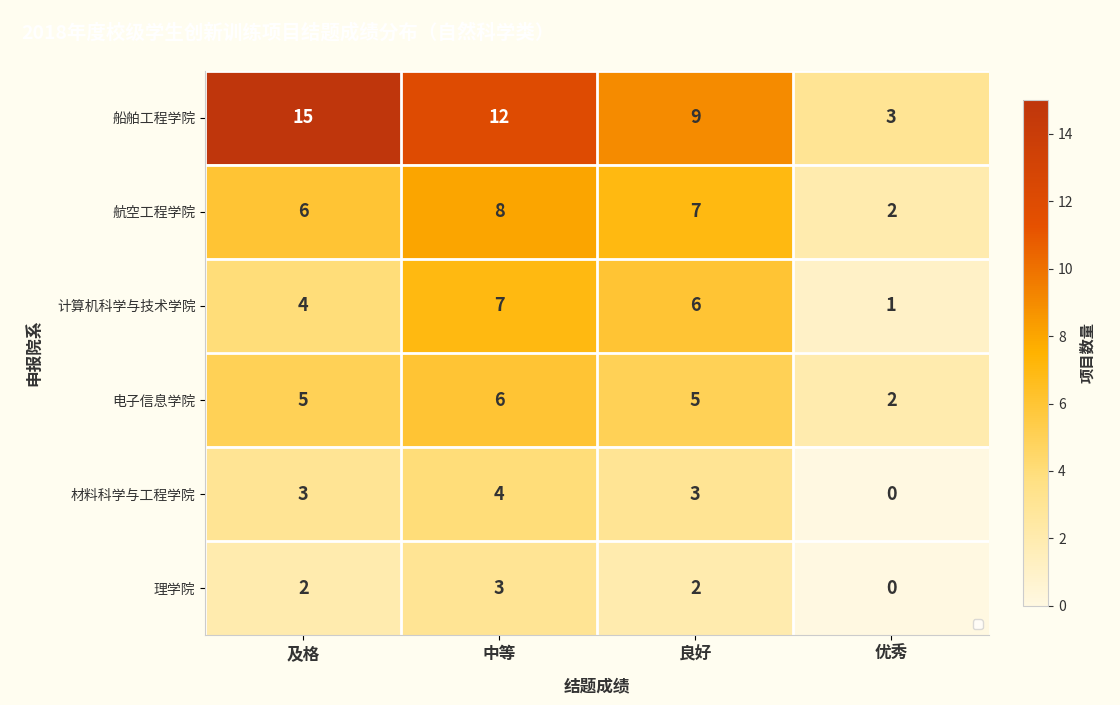

How many values in the 理学院 series are below 2?

1